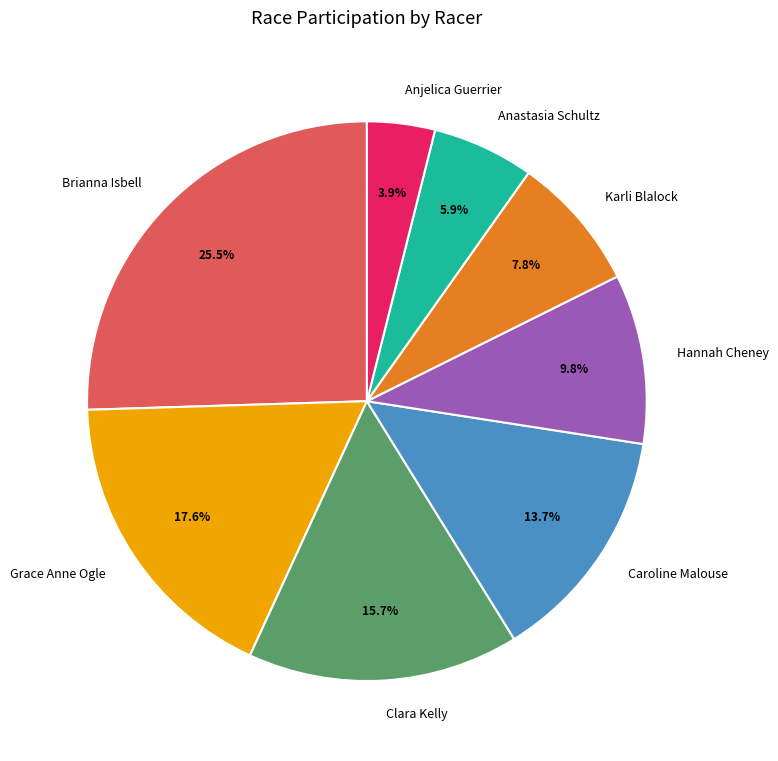

How much of the chart is everything except Karli Blalock?

92.2%